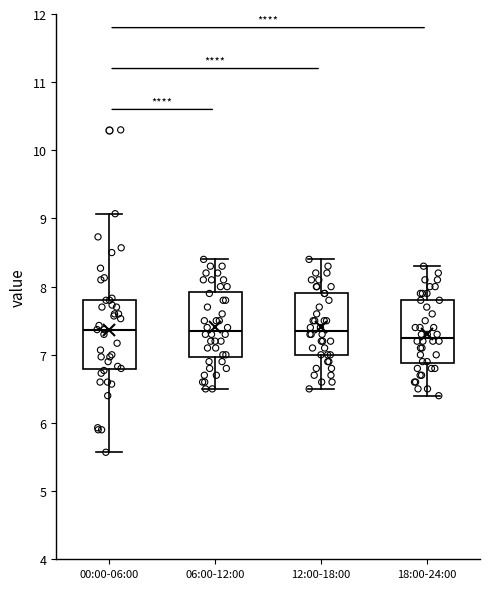

Reading left to right, transcribe this box plot: for each box, give where its median line is, the range the box spans, and where its two whiskers end, as read against the y-axis. The values are not printed on the chart, so give them approximately, as read against the axis.

00:00-06:00: median 7.4, box 6.8 to 7.8, whiskers 5.6 to 9.1
06:00-12:00: median 7.4, box 7.0 to 7.9, whiskers 6.5 to 8.4
12:00-18:00: median 7.4, box 7.0 to 7.9, whiskers 6.5 to 8.4
18:00-24:00: median 7.3, box 6.9 to 7.8, whiskers 6.4 to 8.3